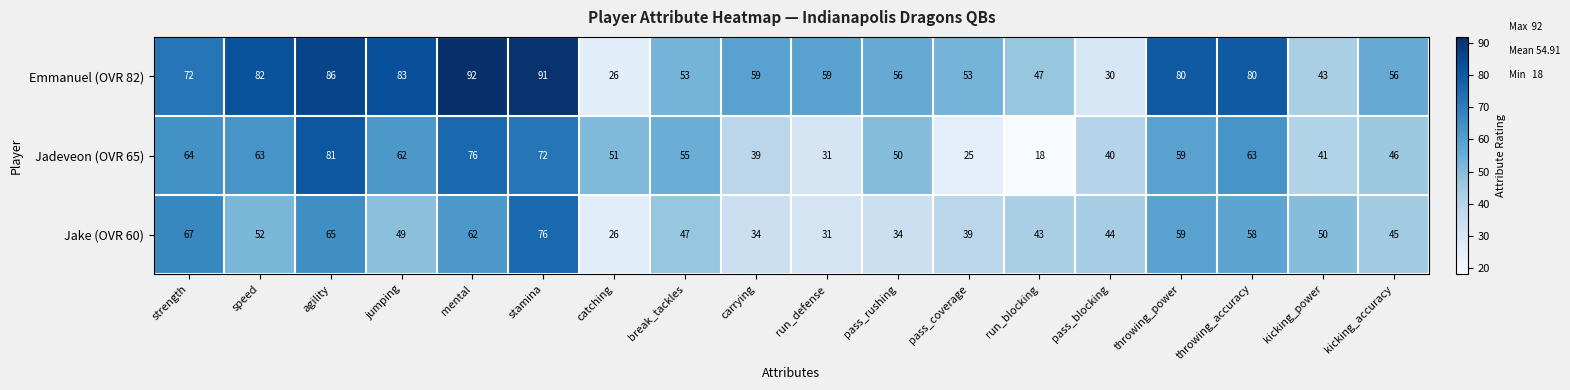

What is the difference between the maximum and minimum values in the Jadeveon (OVR 65) series?

63